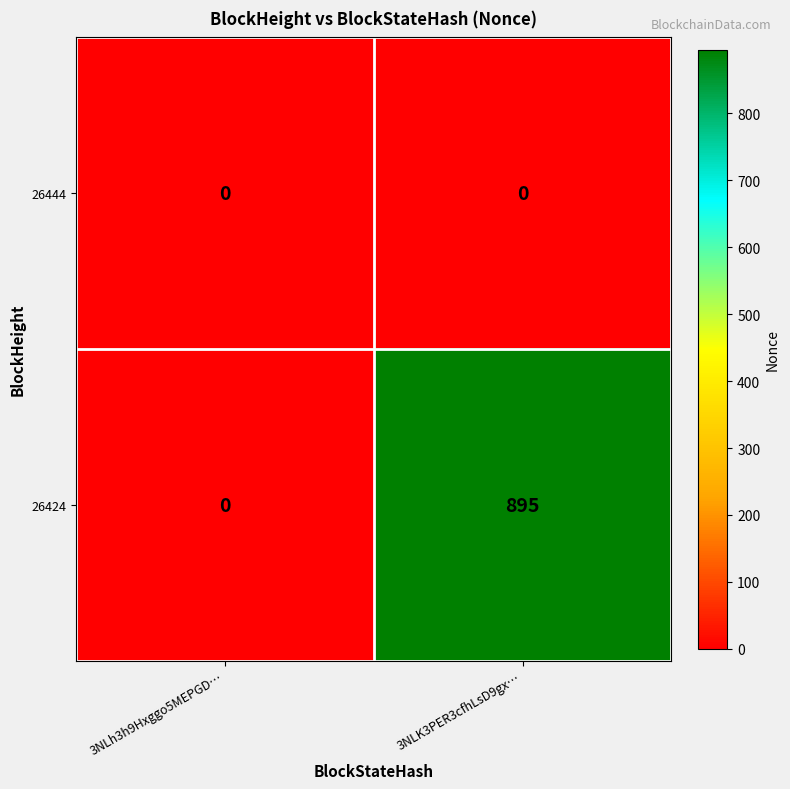

Between 3NLh3h9Hxggo5MEPGD… and 3NLK3PER3cfhLsD9gx…, which series saw the biggest shift?

26424